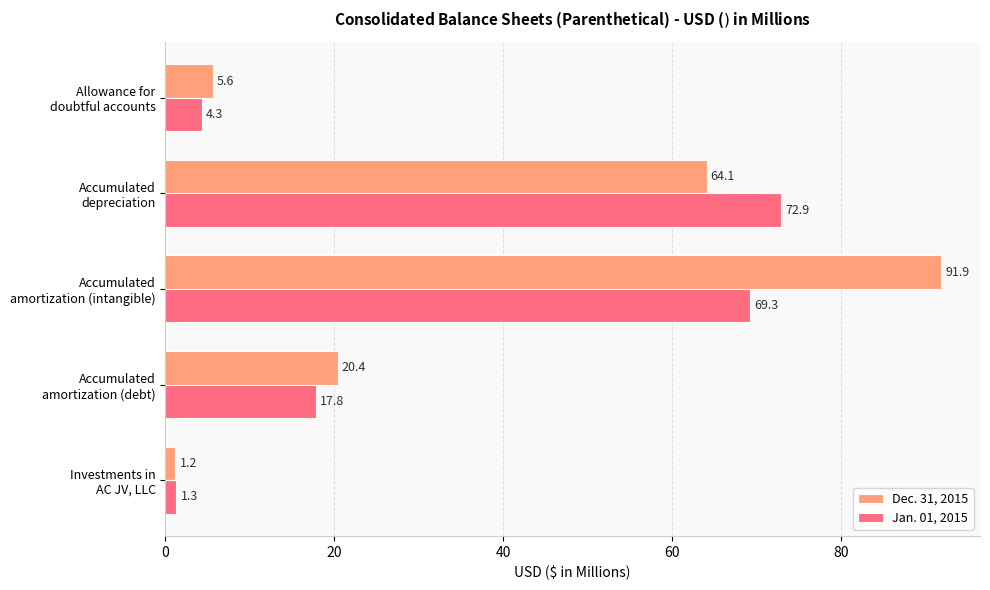

Rank the series by their average value, from highest to lowest.

Dec. 31, 2015, Jan. 01, 2015